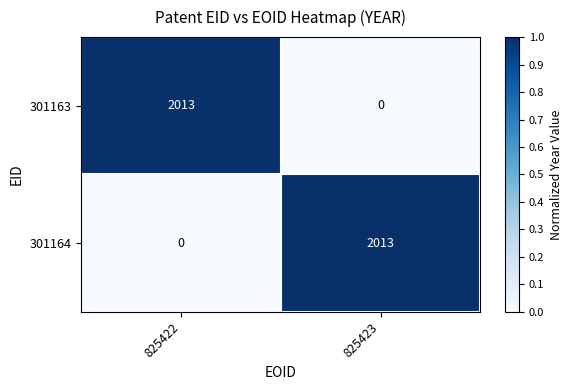

Reading left to right, what are all the values shown in this chart?

301163: 2013	0
301164: 0	2013